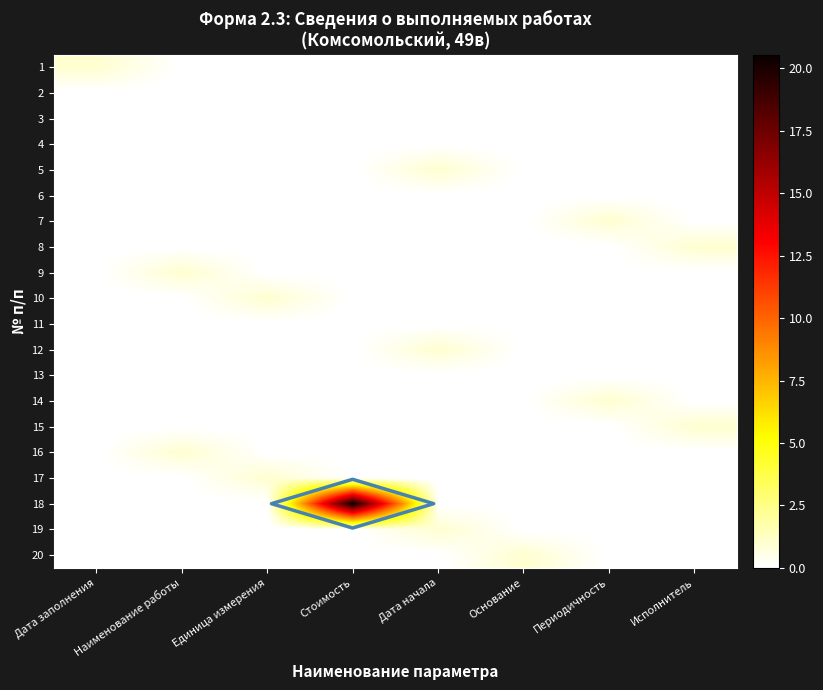

Is it true that 1 equals 0.5 at Основание?

False